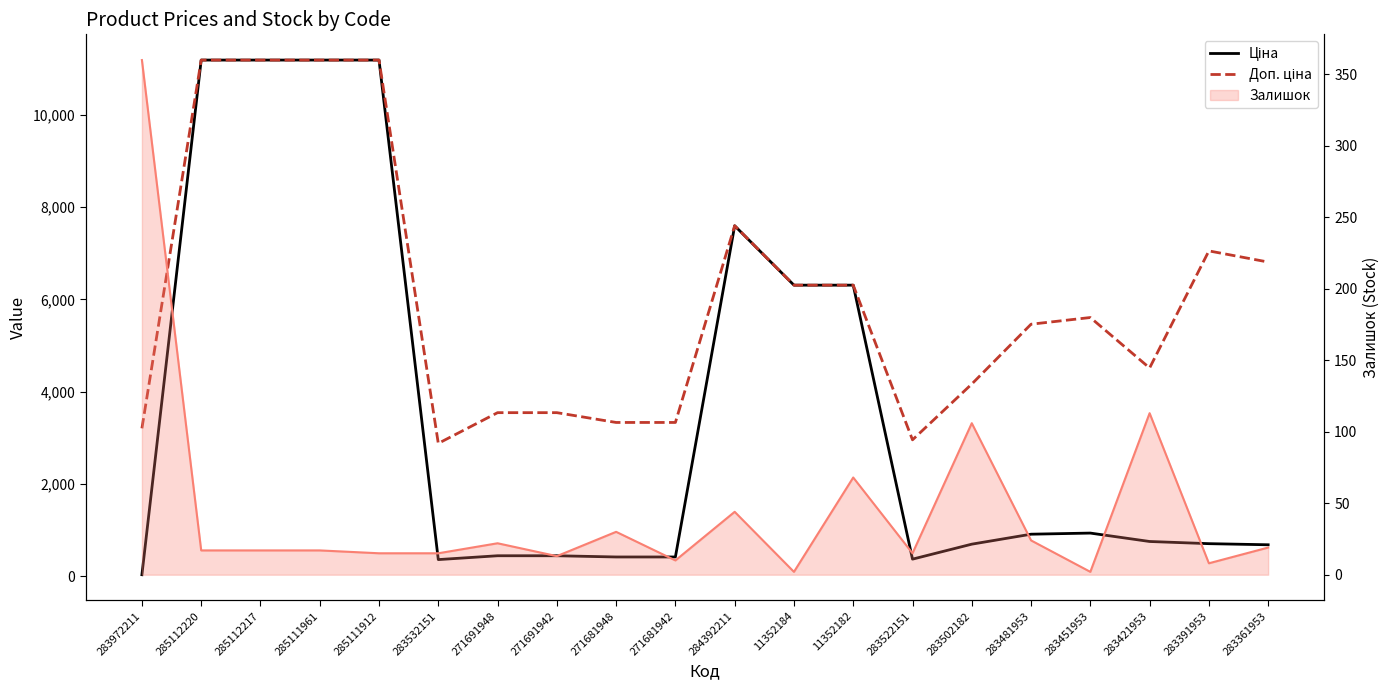

Which category has the lowest value in the Ціна series?

283972211